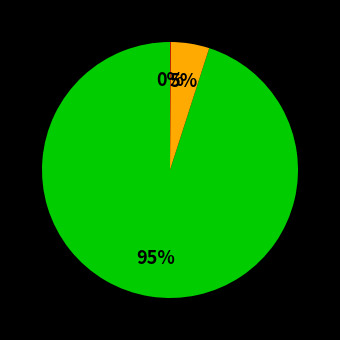

Does any single category account for the majority?

Yes